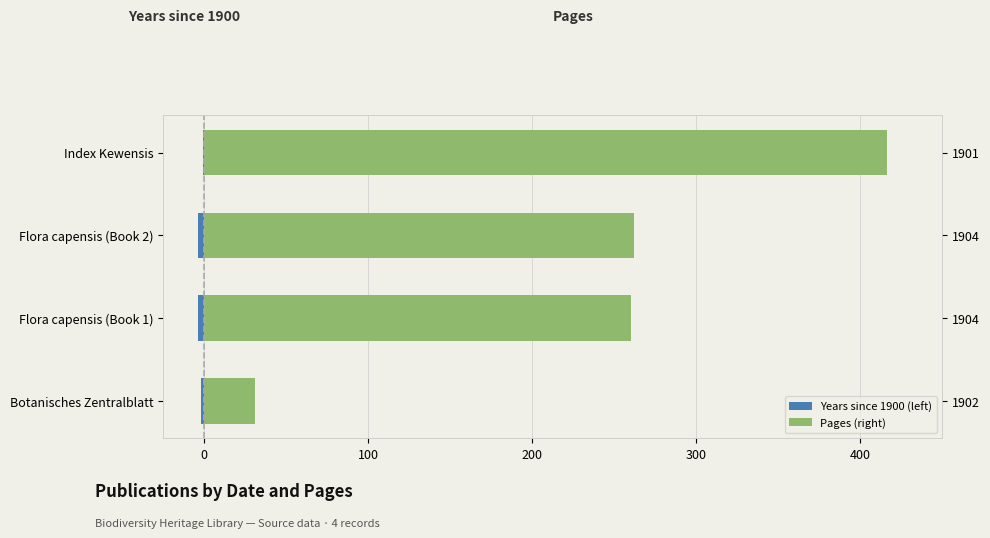

What are all the series names shown in the legend?

Years since 1900 (left), Pages (right)